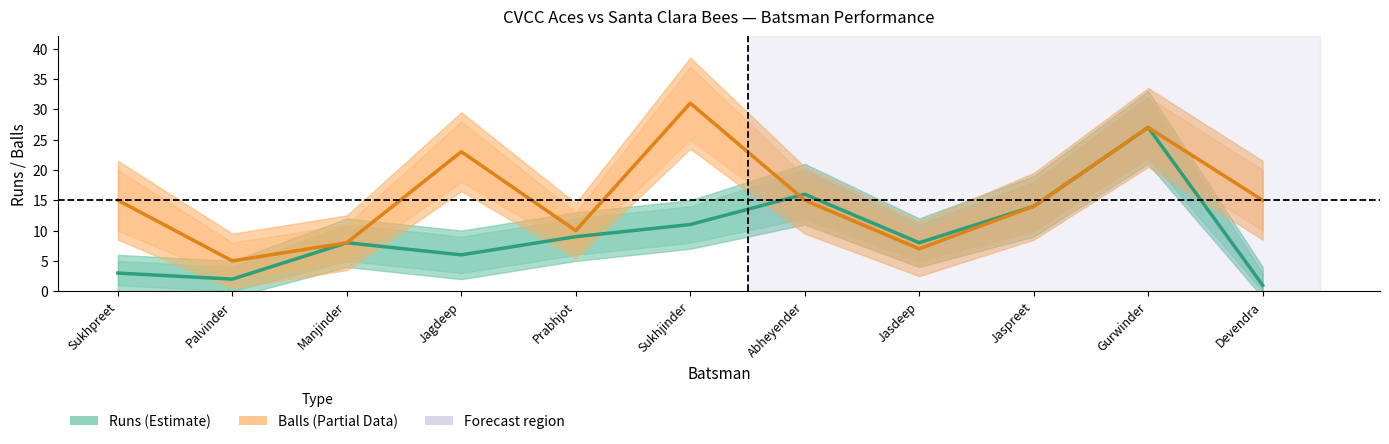

What is the value of the Runs (Estimate) point at the 1st from the left?

3